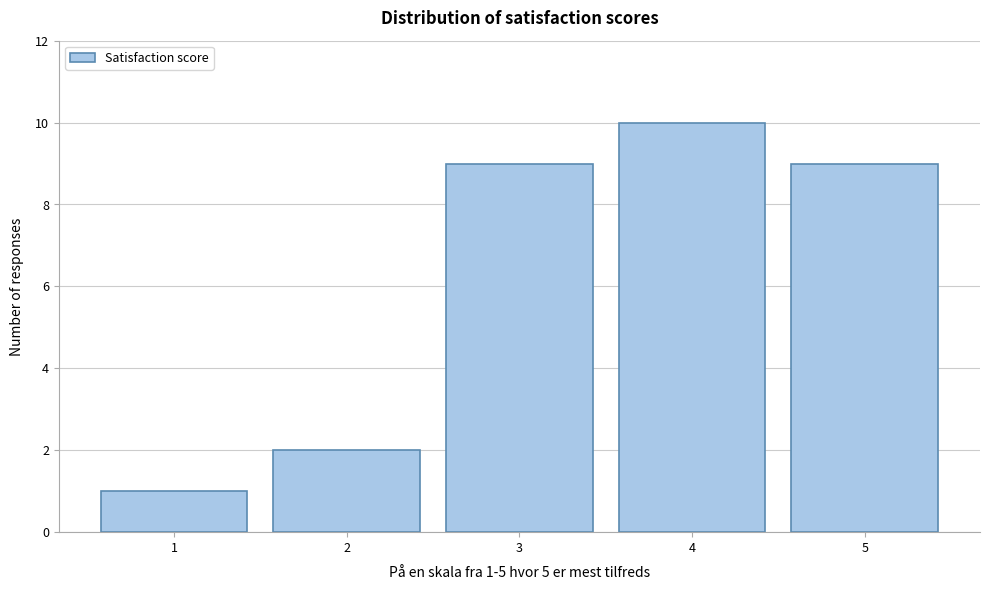

Reading left to right, transcribe all the data shown in this chart.

1	2	9	10	9